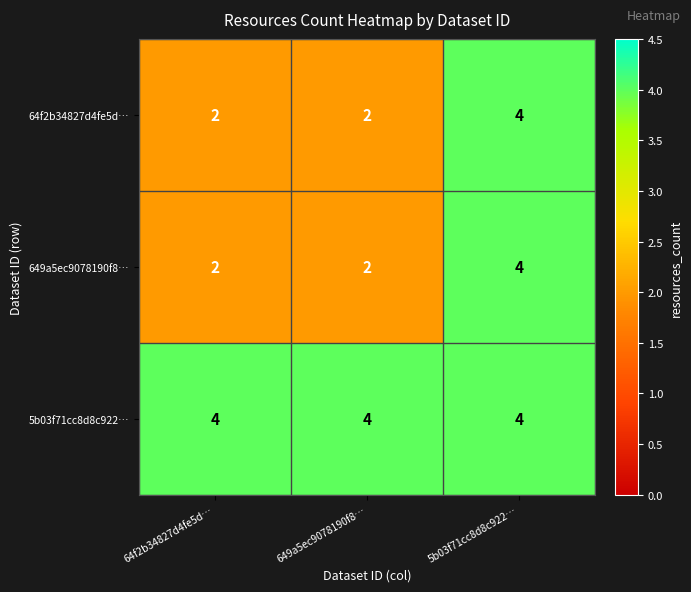

Count the 649a5ec9078190f8… values in the range 2 to 4.

3